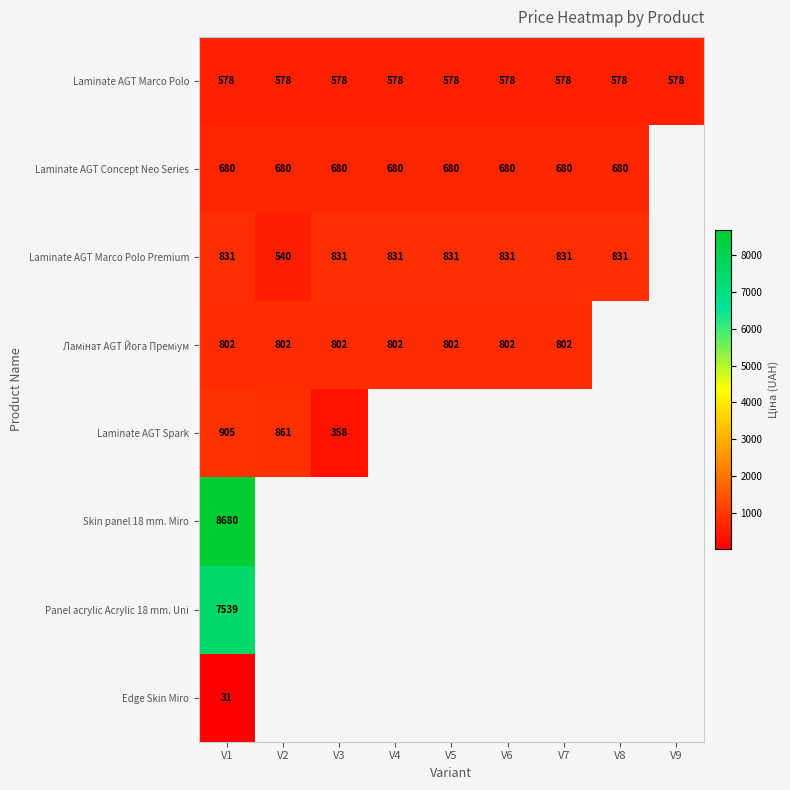

What is the spread (max minus min) of values at V5?

253.4